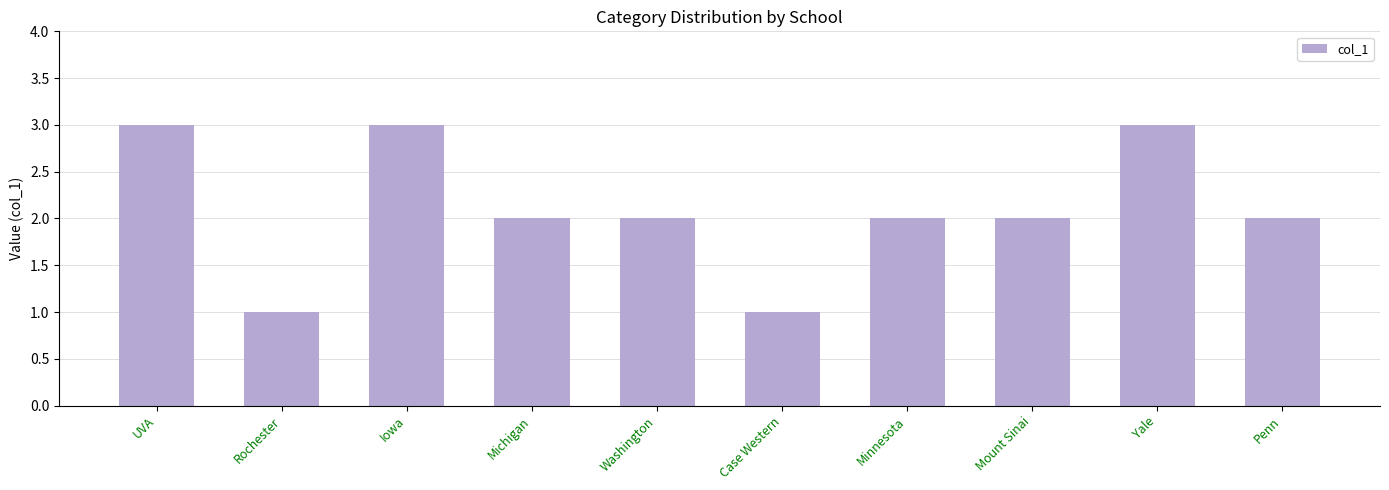

Reading left to right, transcribe all the data shown in this chart.

UVA=3	Rochester=1	Iowa=3	Michigan=2	Washington=2	Case Western=1	Minnesota=2	Mount Sinai=2	Yale=3	Penn=2